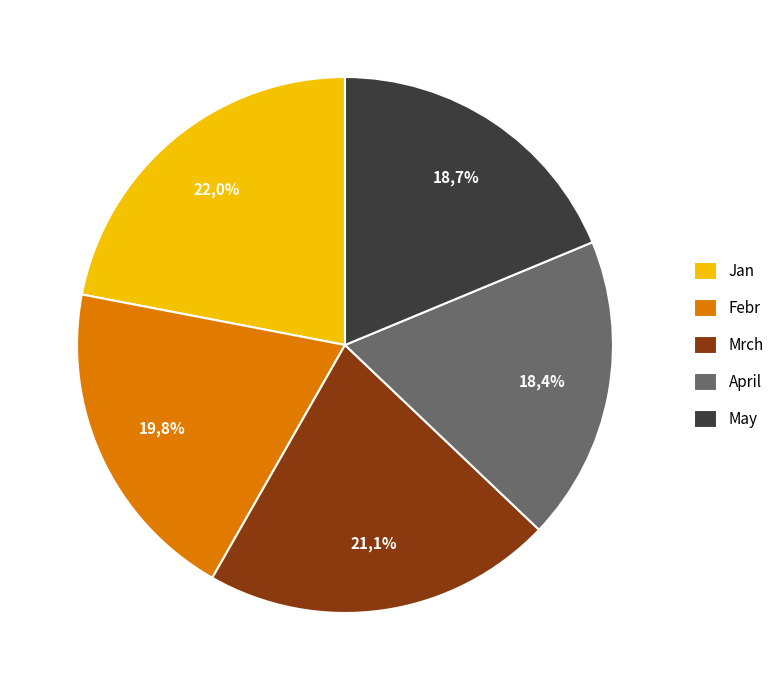

To the nearest percent, what is the average slice percentage?

20%